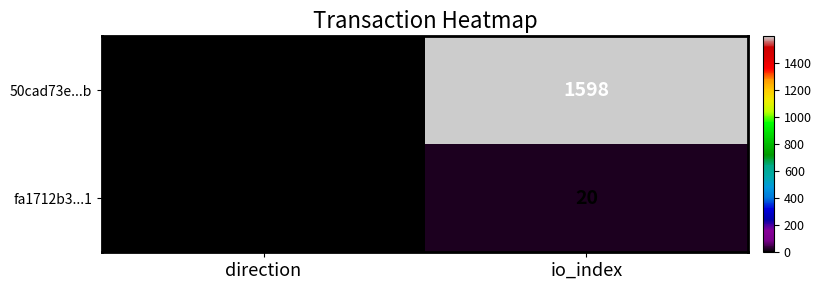

What is the maximum value for 50cad73e...b?

1598